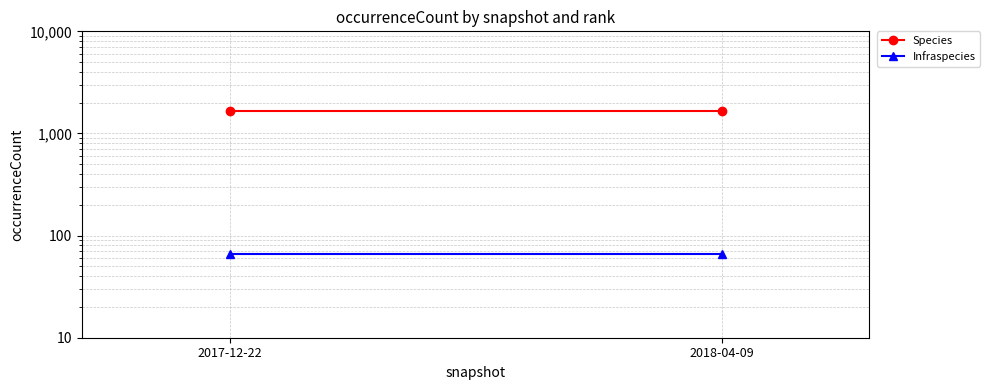

Between 2018-04-09 and 2017-12-22, which is larger?

2018-04-09